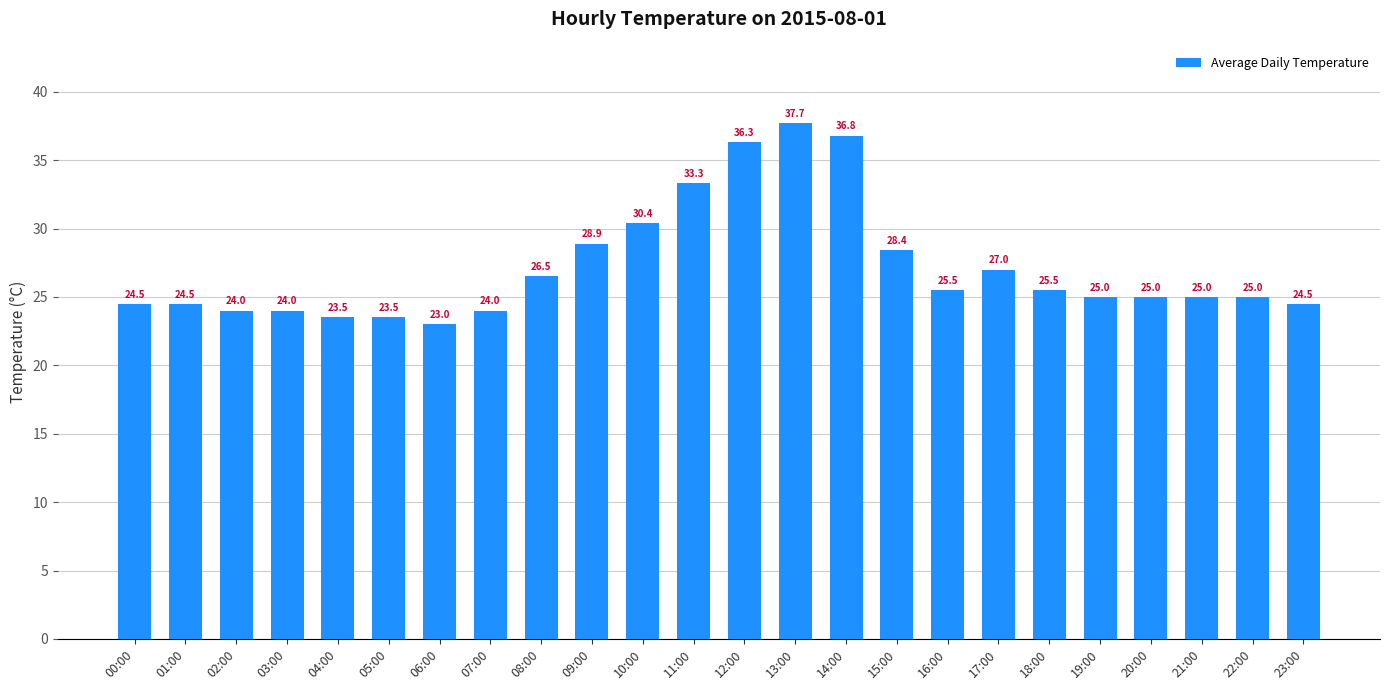

The chart shows a value of 22.0 at 11:00. True or false?

False